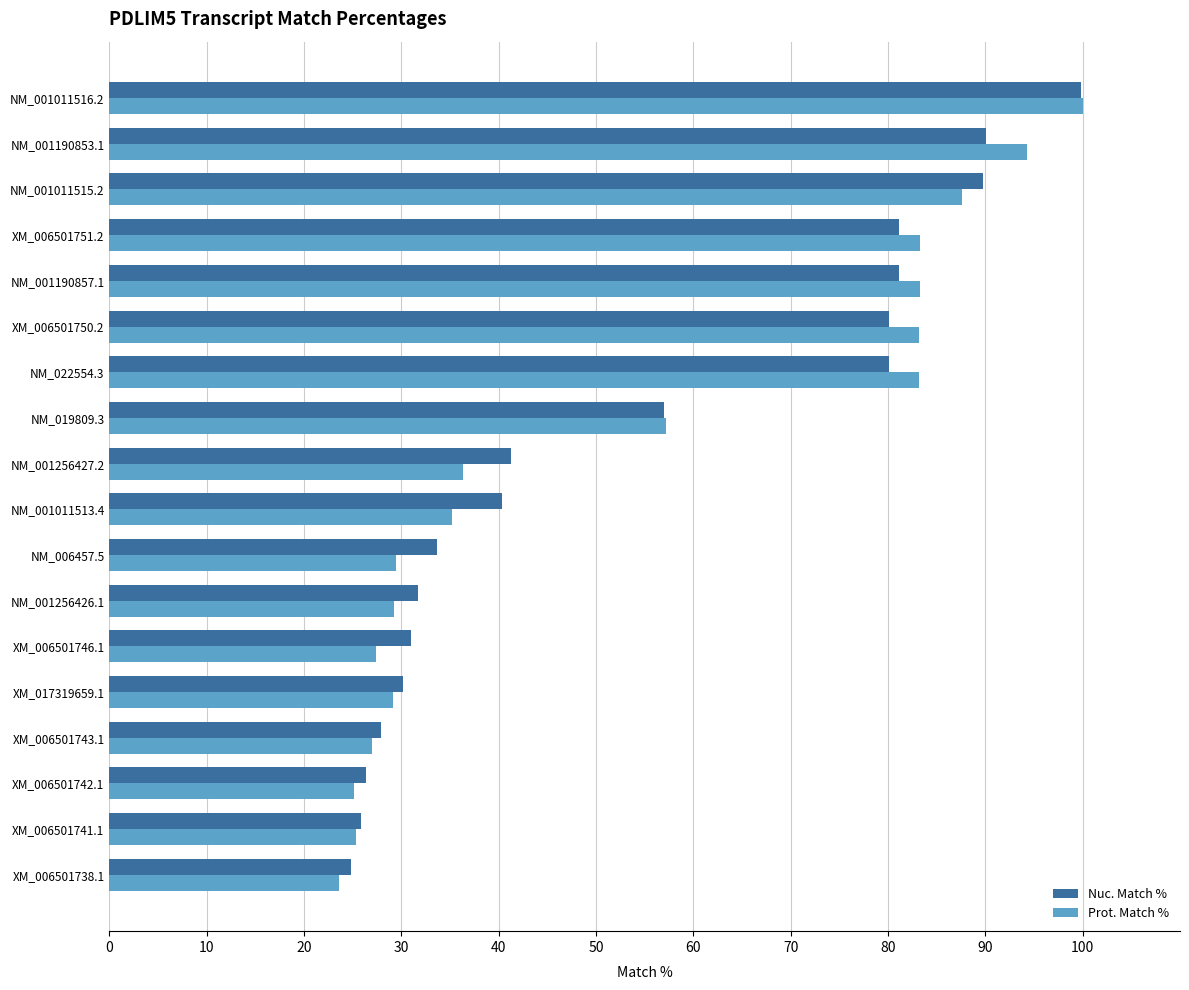

At which category is the sum across all series the highest?

NM_001011516.2